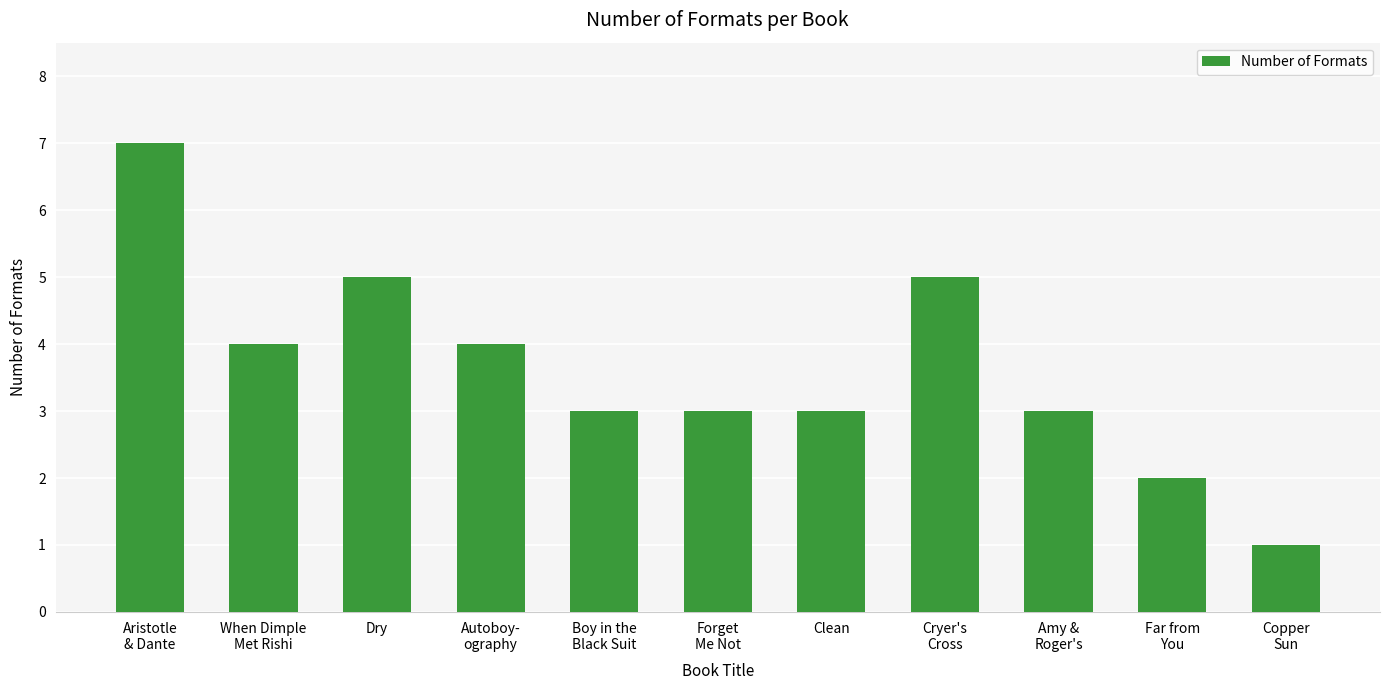

What is the approximate value at Forget
Me Not?

3